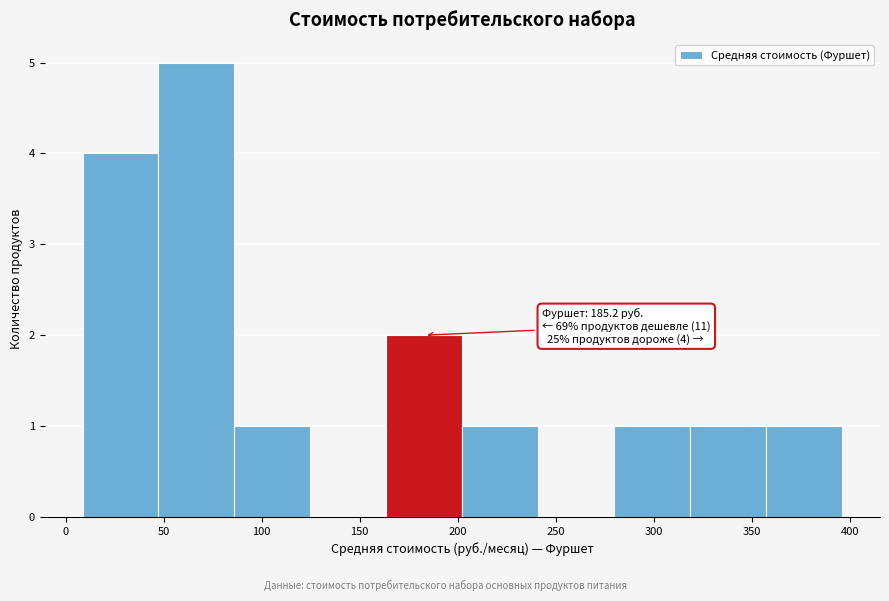

Over which range of the x-axis is the bar tallest?

45 to 85